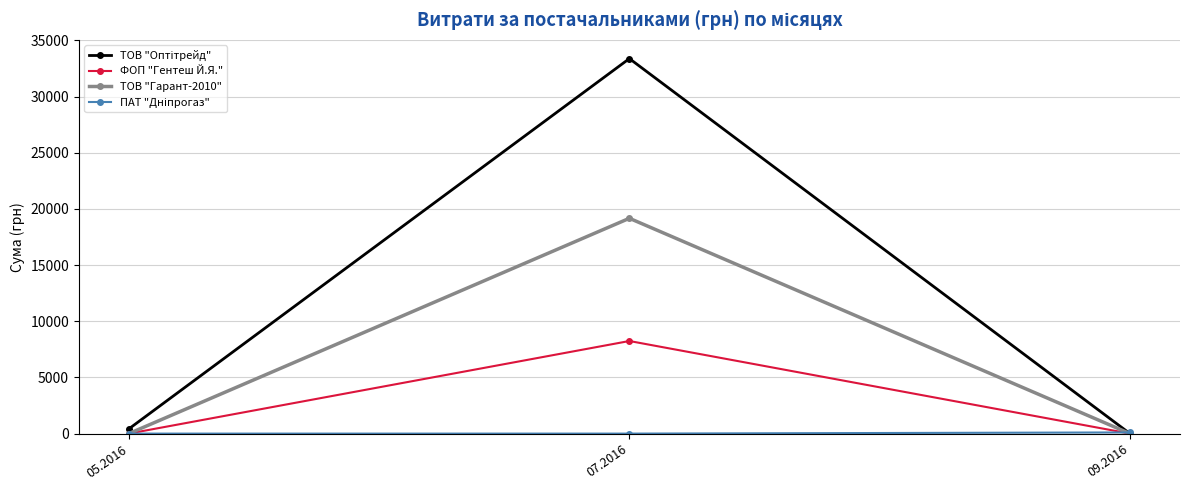

At how many categories does at least one series exceed 634?

1